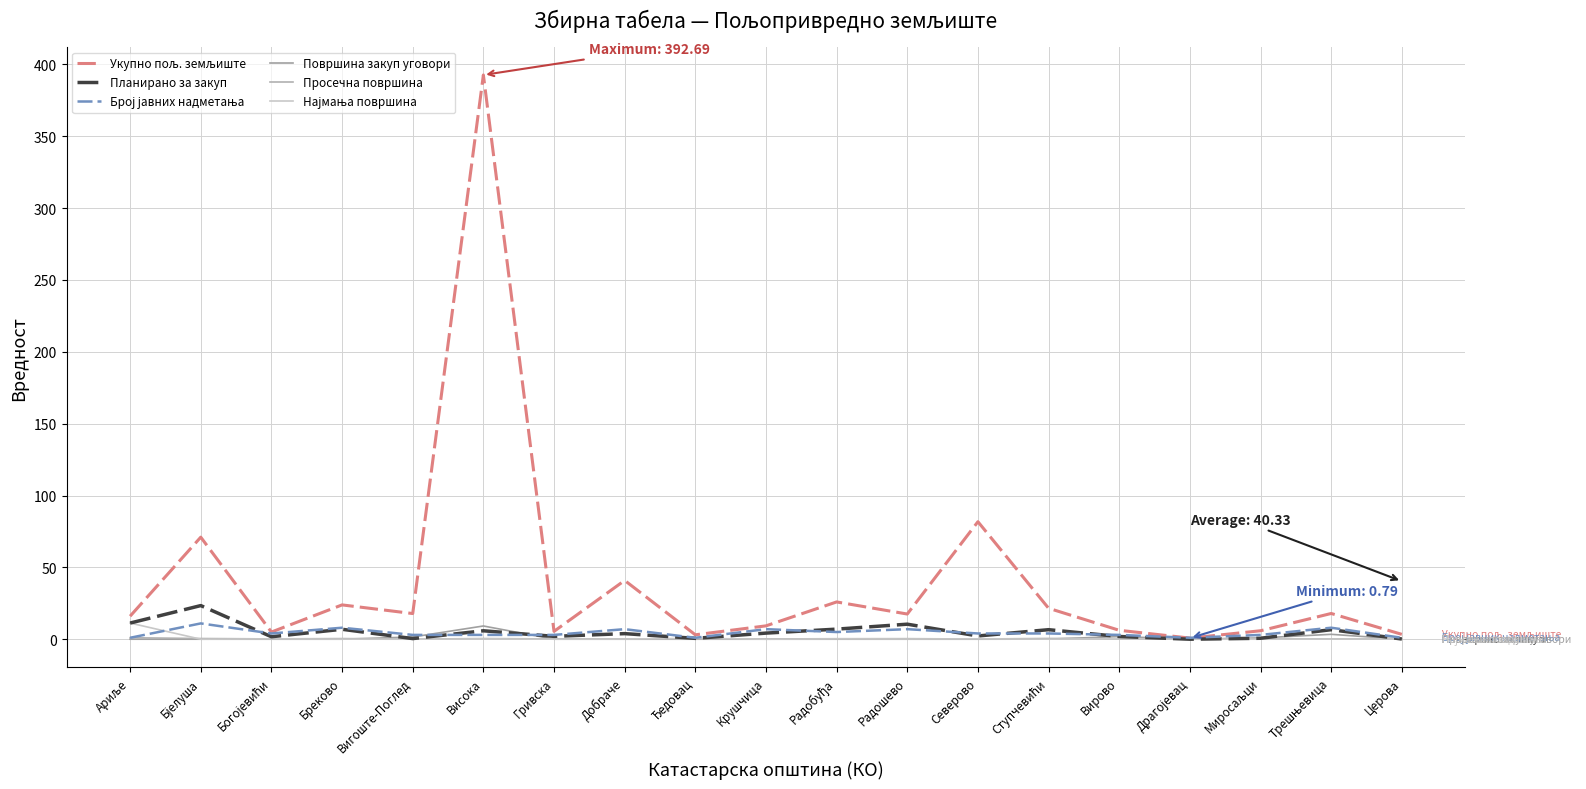

How many lines are shown in the chart?

6